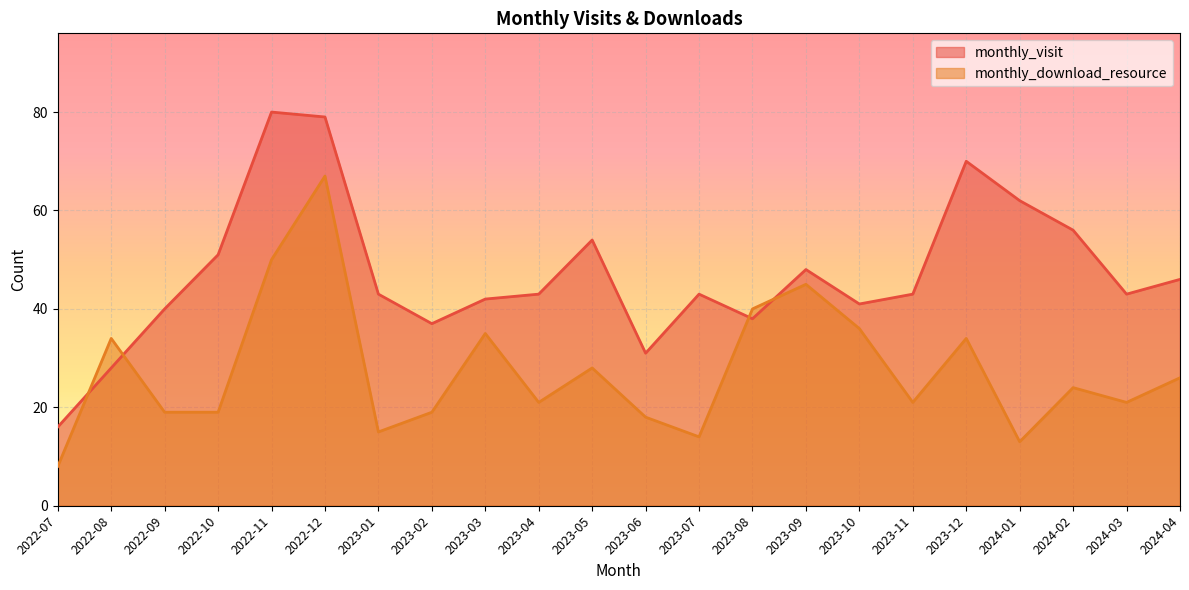

Where is monthly_visit nearest to the value 48?

2023-09